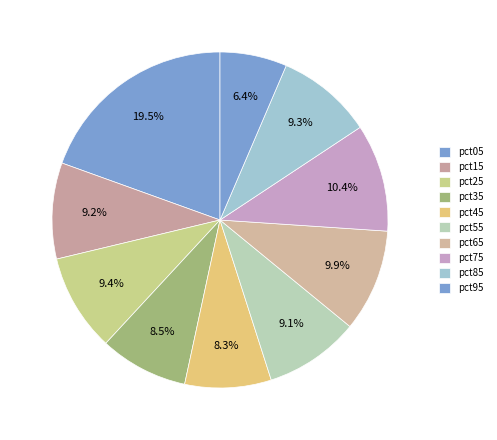

To the nearest percent, what is the difference between the pct95 and pct25 slice percentages?

3%